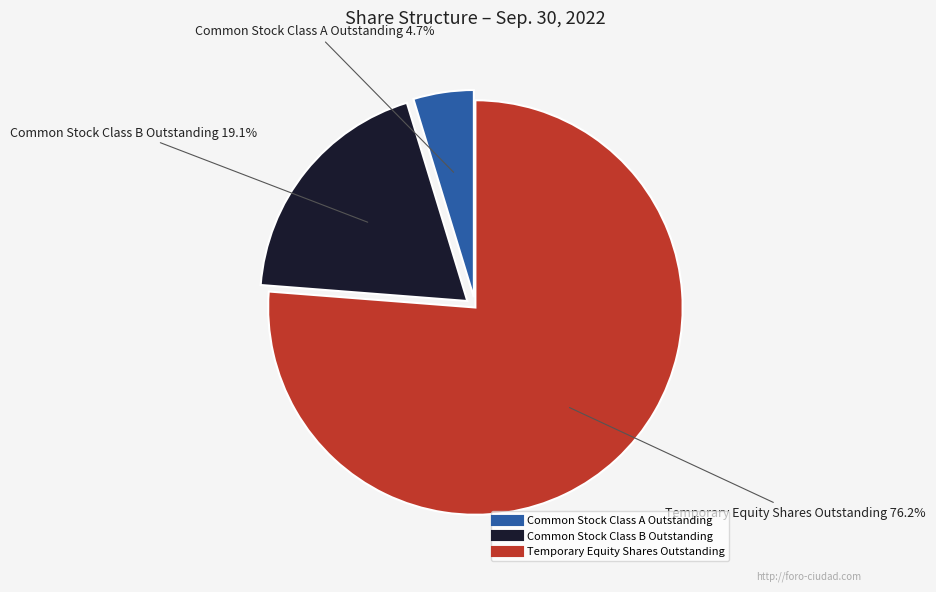

Count the number of slices in the pie.

3